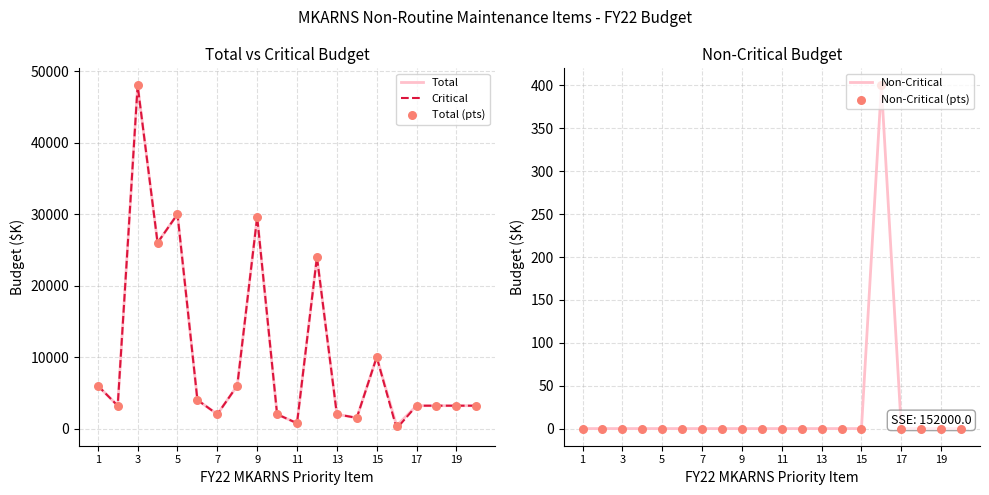

What is the total value across all series at 15?

18000